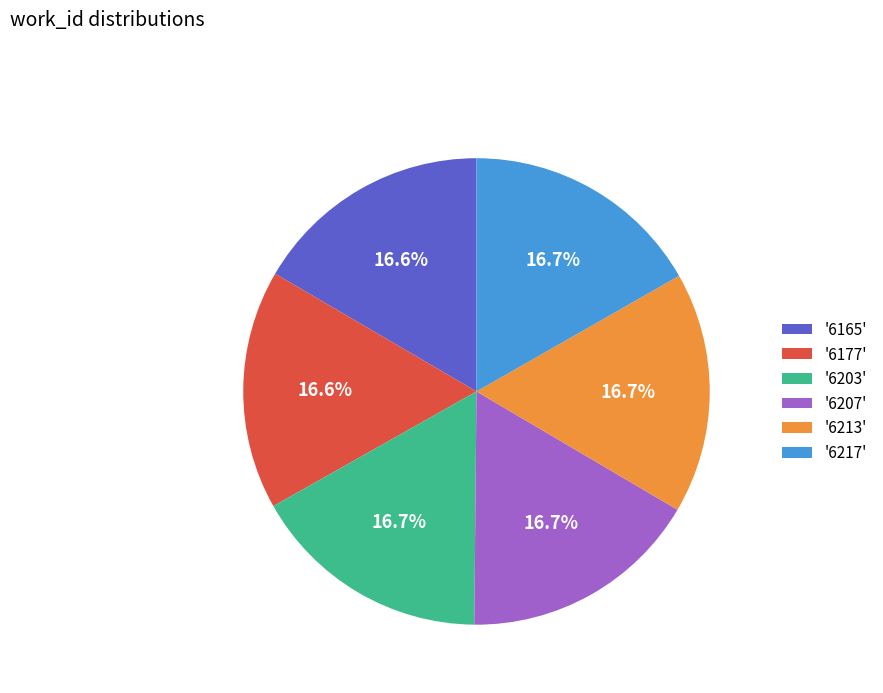

Is there a majority slice in this chart?

No